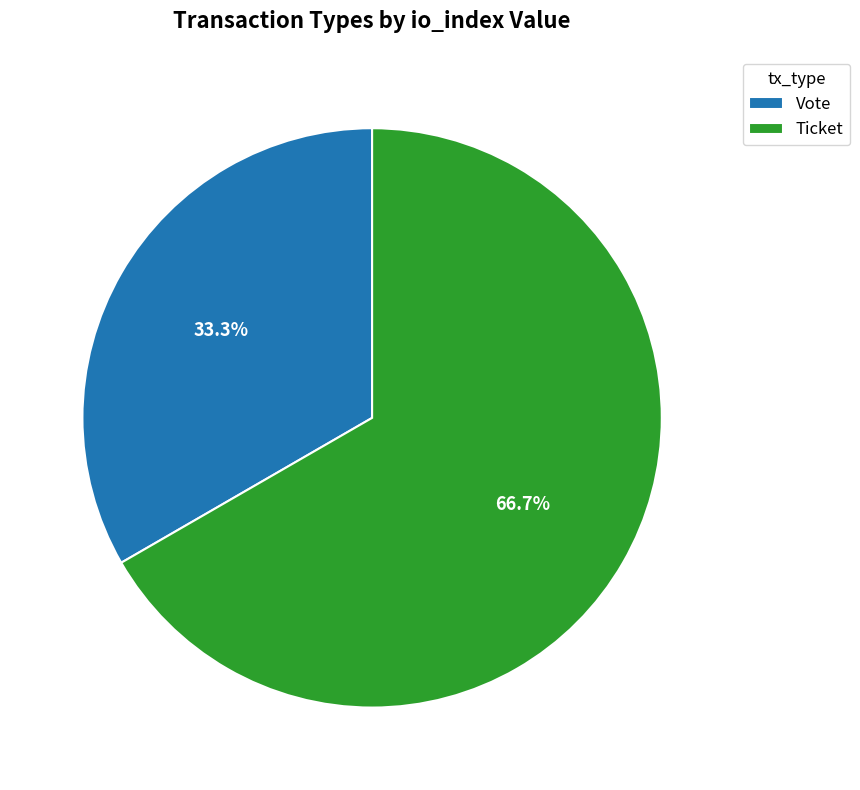

To the nearest percent, what is the difference between the Vote and Ticket slice percentages?

33%